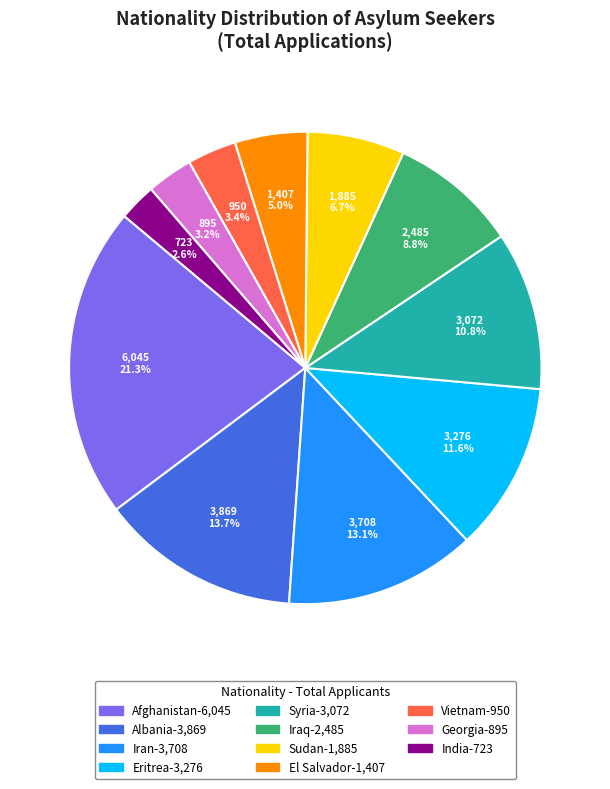

The India slice represents 3% of the pie. True or false?

True